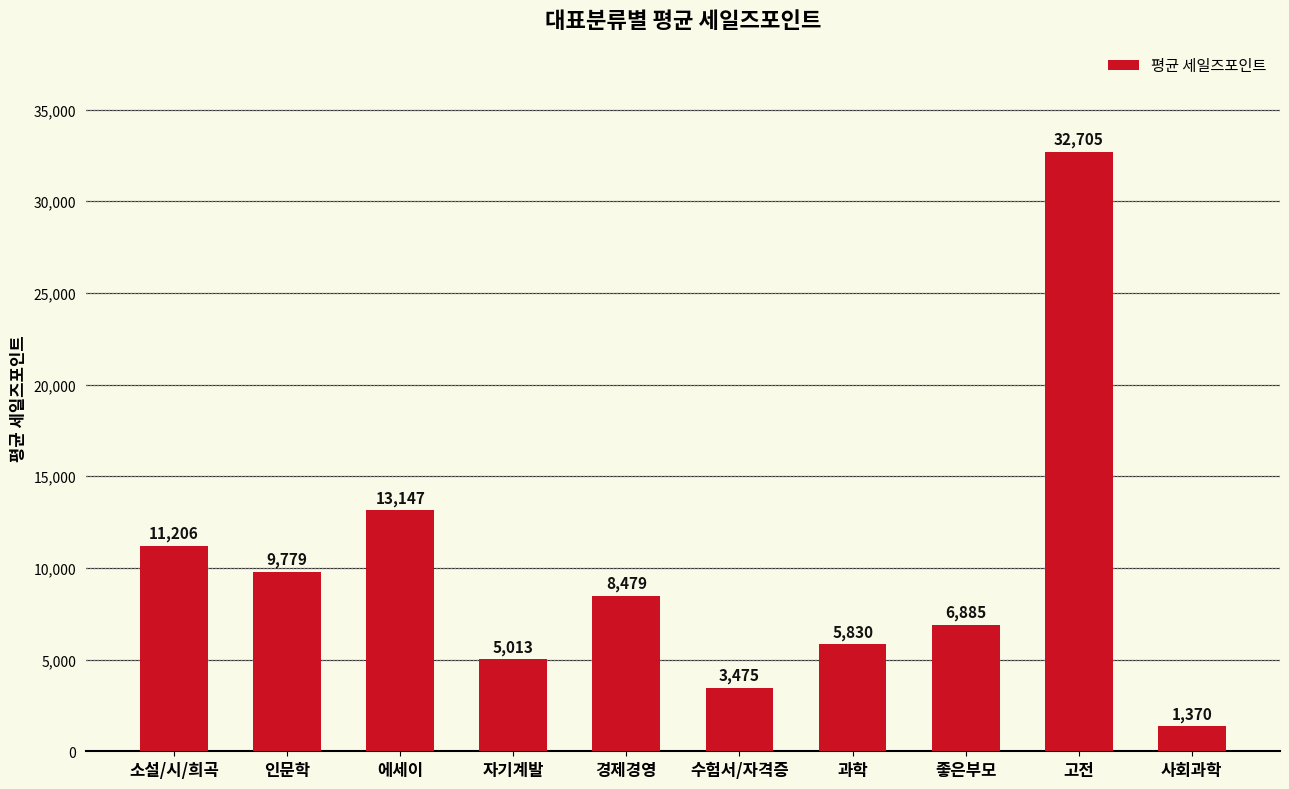

What is the change in value from 경제경영 to 수험서/자격증?

-5004